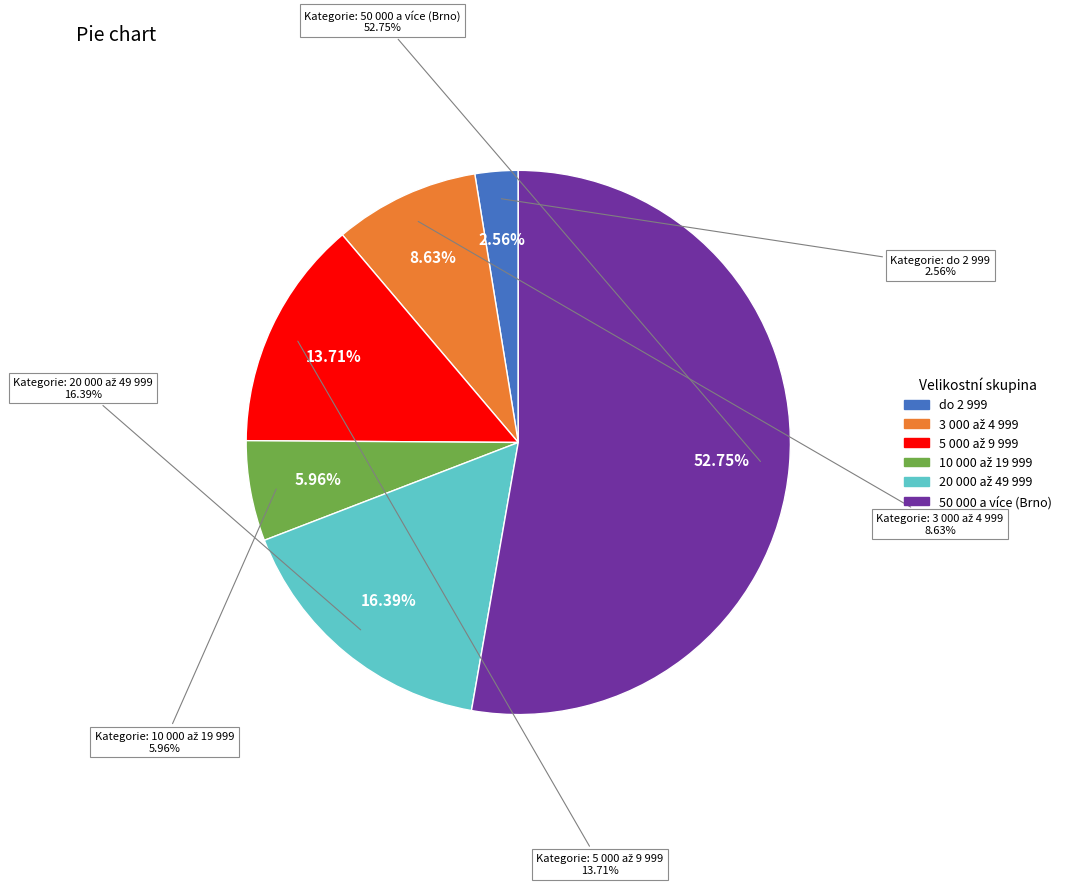

What percentage is NOT represented by 5 000 až 9 999?

86.3%